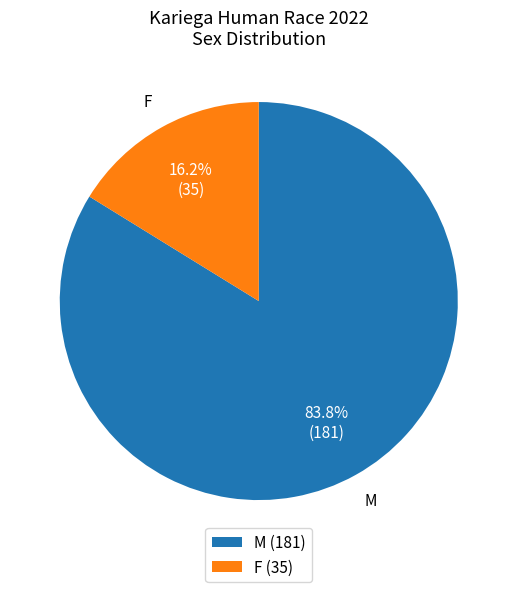

Approximately how many times larger is the value at F compared to M?

0.2